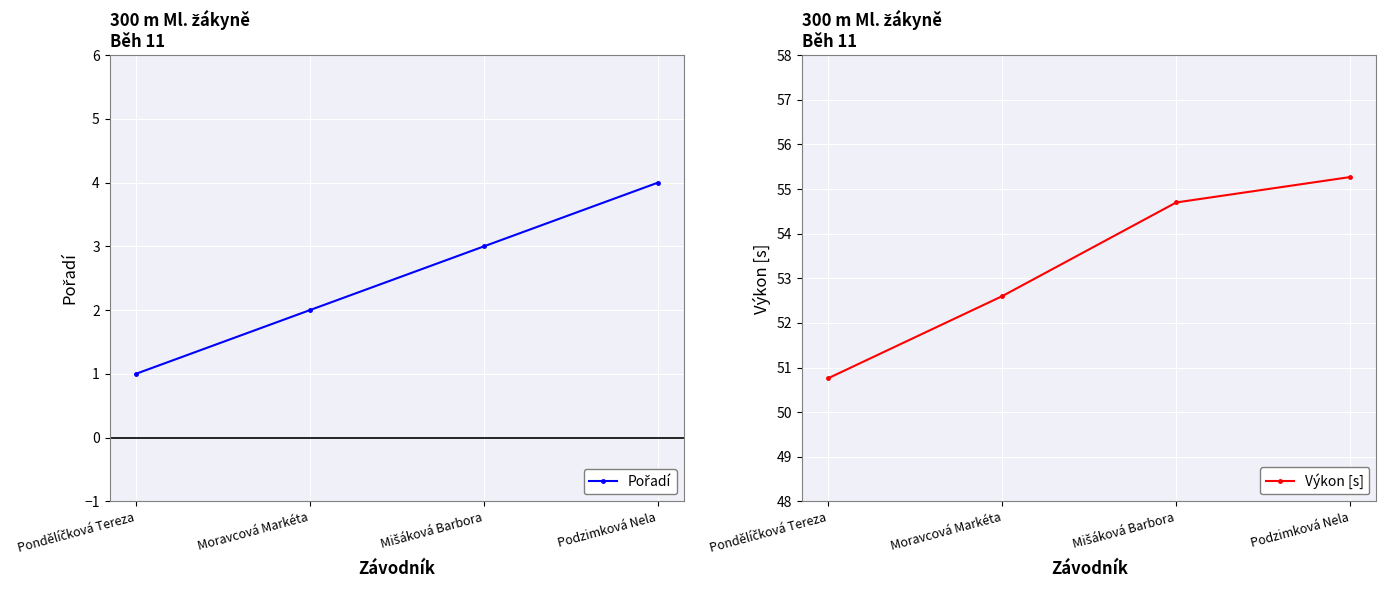

Reading left to right, what are all the values shown in this chart?

Pořadí: Pondělíčková Tereza=1.0	Moravcová Markéta=2.0	Mišáková Barbora=3.0	Podzimková Nela=4.0
Výkon [s]: Pondělíčková Tereza=50.8	Moravcová Markéta=52.6	Mišáková Barbora=54.7	Podzimková Nela=55.3